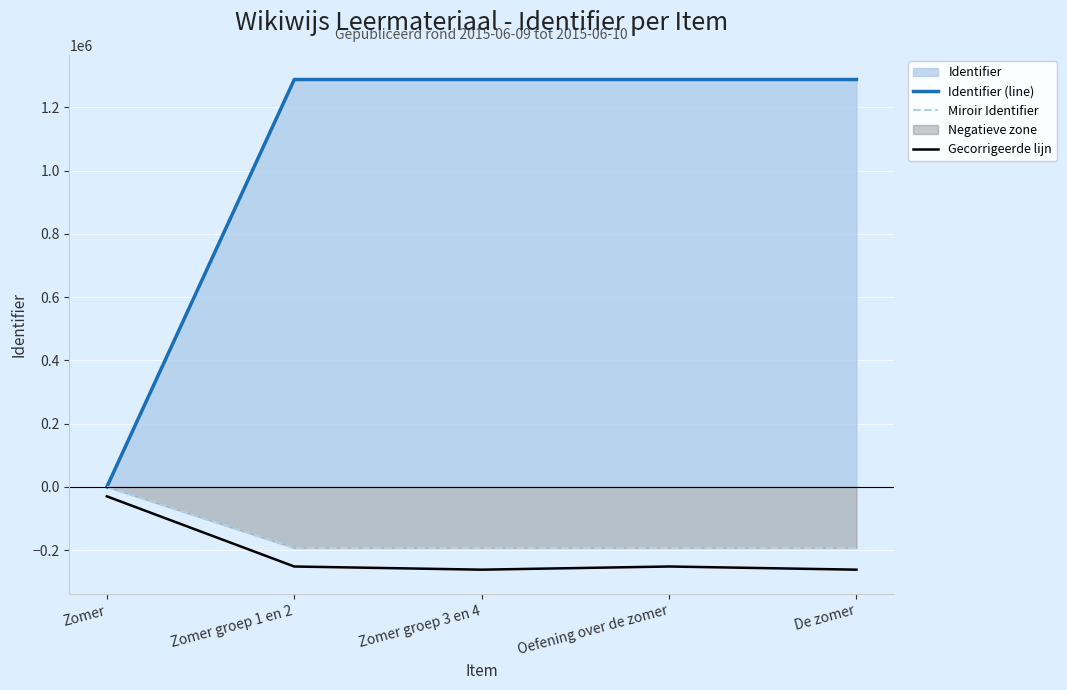

What is the total value across all series at Zomer?

-30000.0